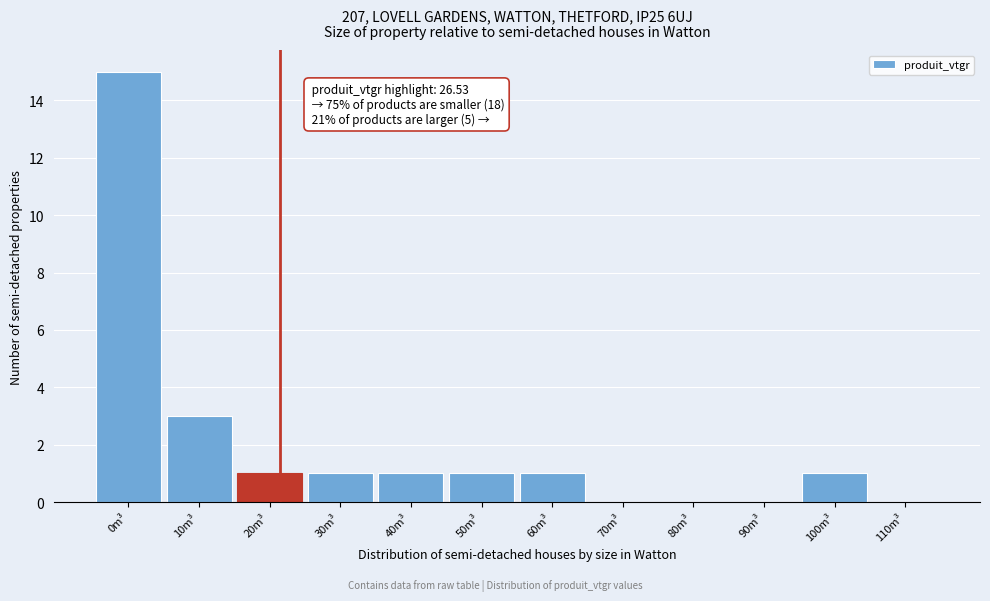

Reading right to left, list all the values displayed in this chart.

110m³=0	100m³=1	90m³=0	80m³=0	70m³=0	60m³=1	50m³=1	40m³=1	30m³=1	20m³=1	10m³=3	0m³=15